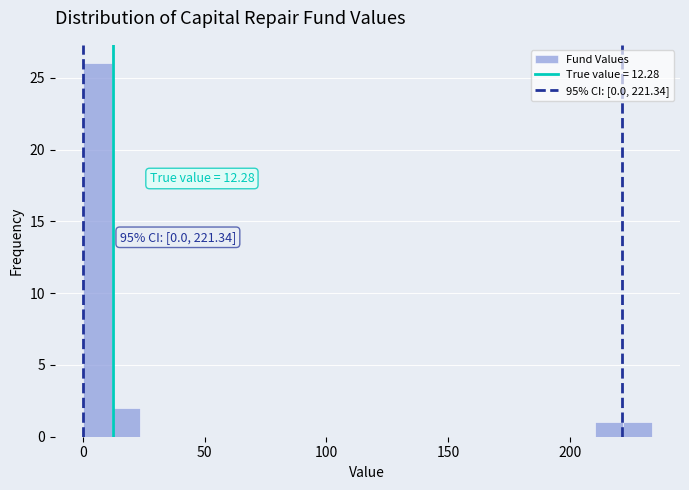

Around what value on the x-axis is the tallest bar? Give the approximate position of its centre, as read against the axis.

5